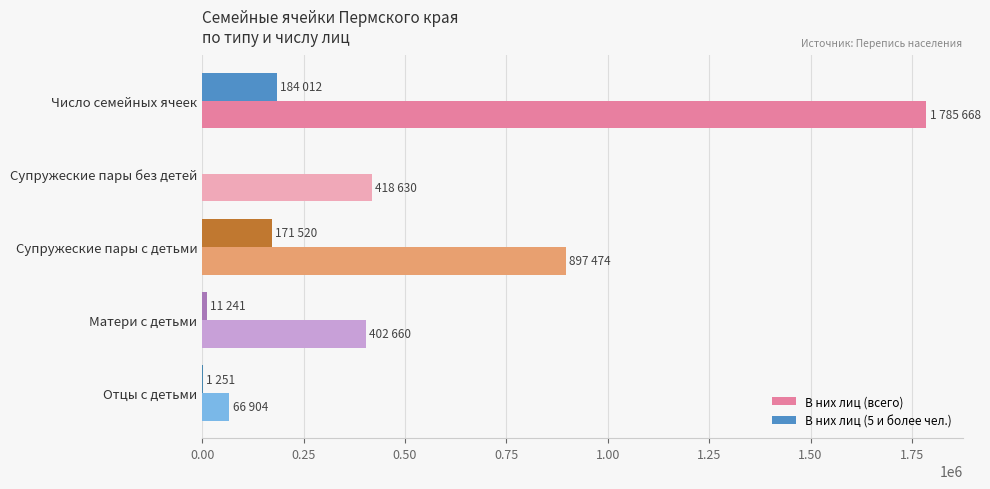

Between Число семейных ячеек and Супружеские пары с детьми, which series saw the biggest shift?

В них лиц (всего)